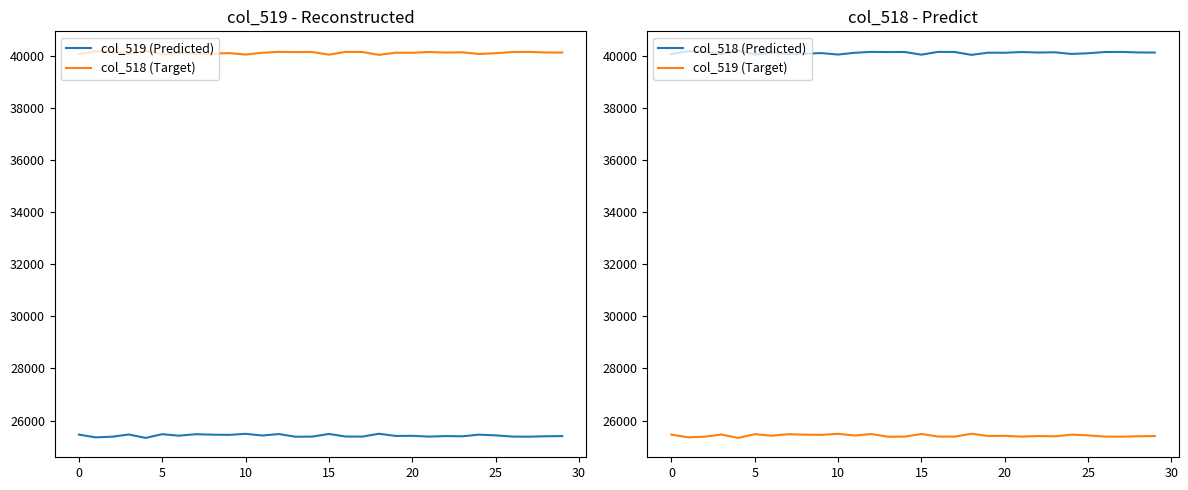

What is the sum of all col_519 (Target) values?

762631